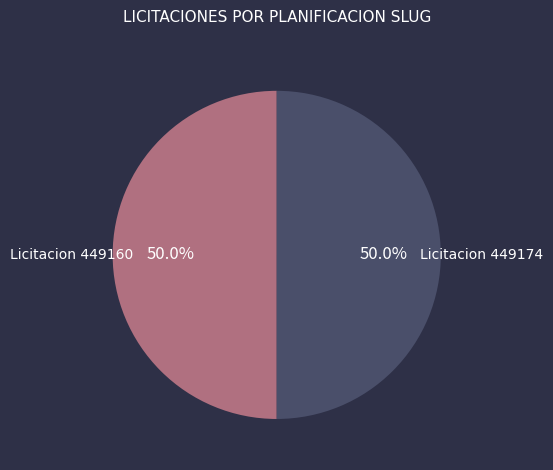

What portion of the pie excludes Licitacion 449174?

50.0%